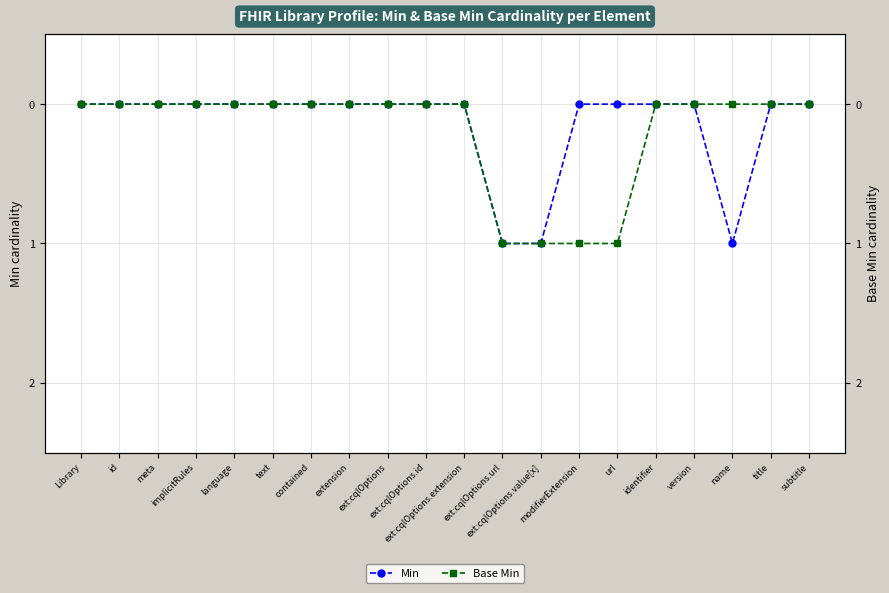

Reading left to right, list all the values displayed in this chart.

Min: Library=0	id=0	meta=0	implicitRules=0	language=0	text=0	contained=0	extension=0	ext:cqlOptions=0	ext:cqlOptions.id=0	ext:cqlOptions.extension=0	ext:cqlOptions.url=1	ext:cqlOptions.value[x]=1	modifierExtension=0	url=0	identifier=0	version=0	name=1	title=0	subtitle=0
Base Min: Library=0	id=0	meta=0	implicitRules=0	language=0	text=0	contained=0	extension=0	ext:cqlOptions=0	ext:cqlOptions.id=0	ext:cqlOptions.extension=0	ext:cqlOptions.url=1	ext:cqlOptions.value[x]=1	modifierExtension=1	url=1	identifier=0	version=0	name=0	title=0	subtitle=0